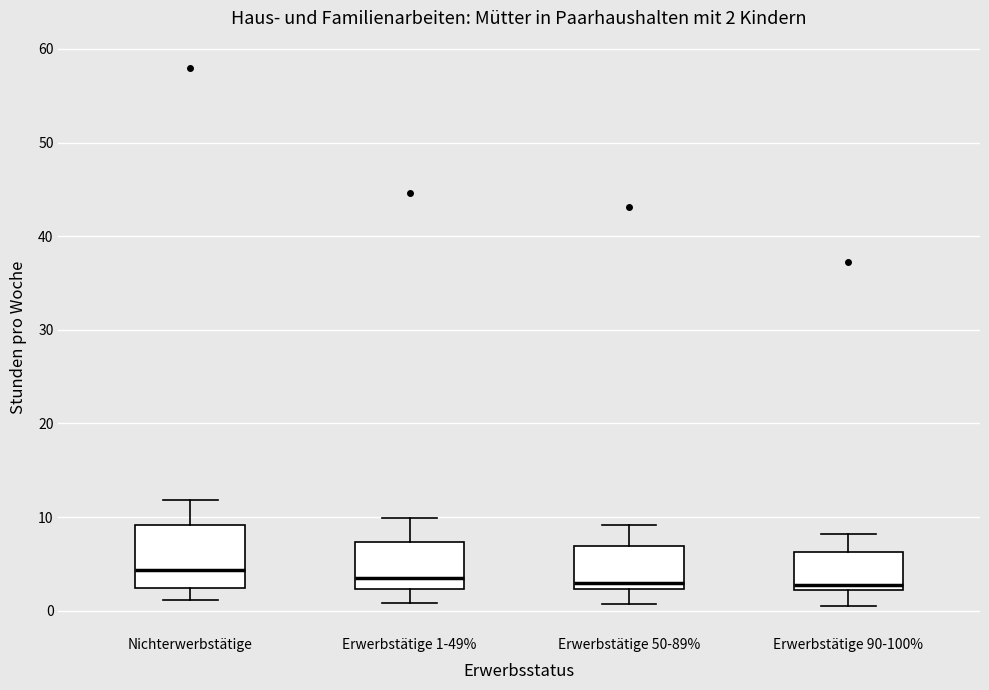

Comparing the boxes themselves (not the whiskers), which one is the tallest?

Nichterwerbstätige